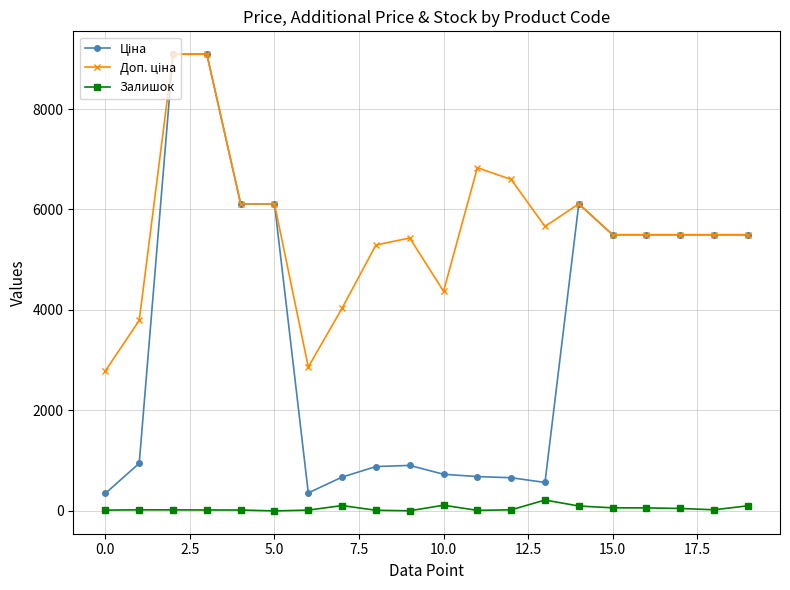

Rank the series by their maximum value, from highest to lowest.

Ціна, Доп. ціна, Залишок